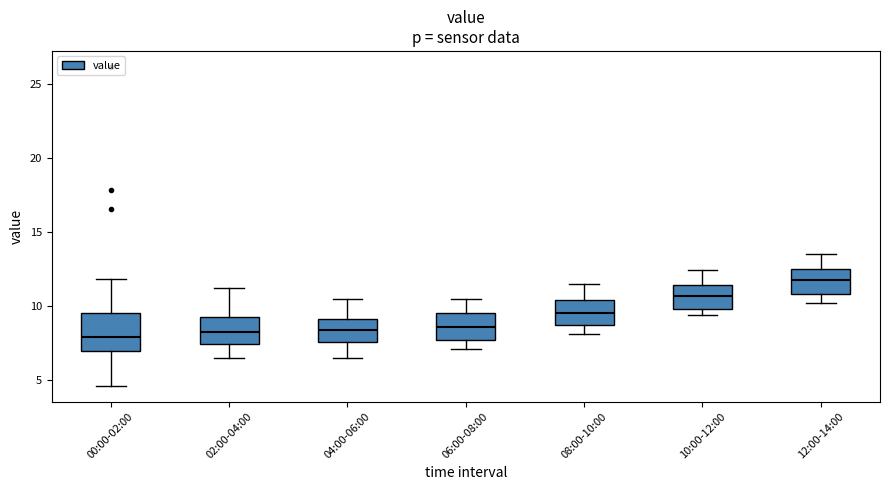

Comparing the boxes themselves (not the whiskers), which one is the tallest?

00:00-02:00